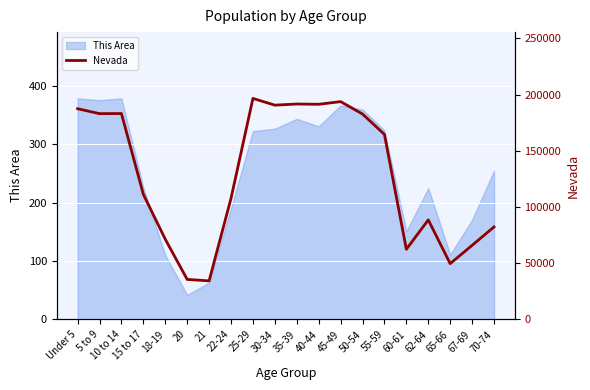

What is the lowest value of the This Area series?

42